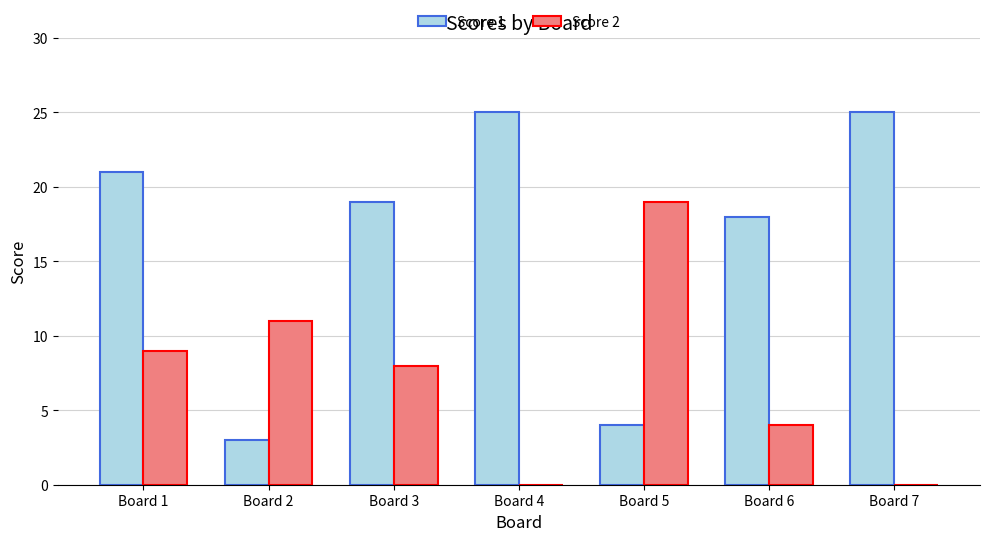

What is the maximum value for Score 2?

19